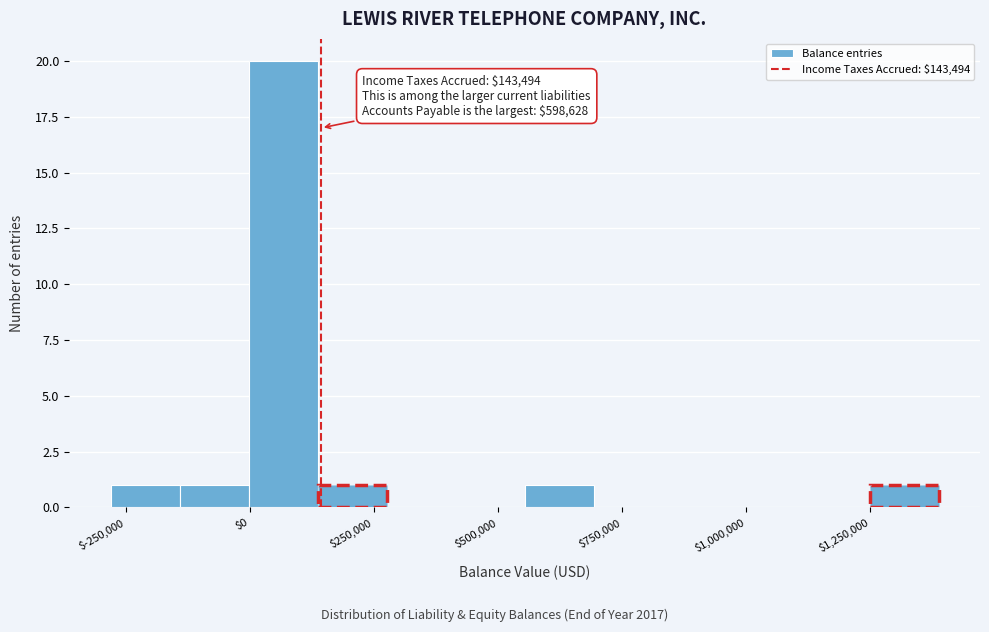

Around what value on the x-axis is the tallest bar? Give the approximate position of its centre, as read against the axis.

50000